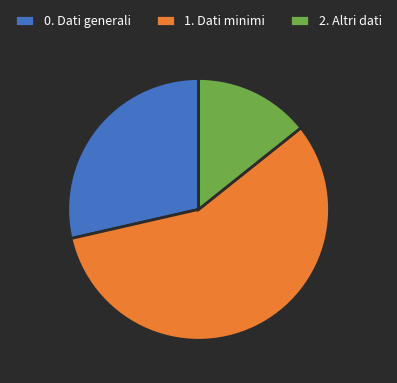

Is it true that 0. Dati generali is 42% of the pie?

False